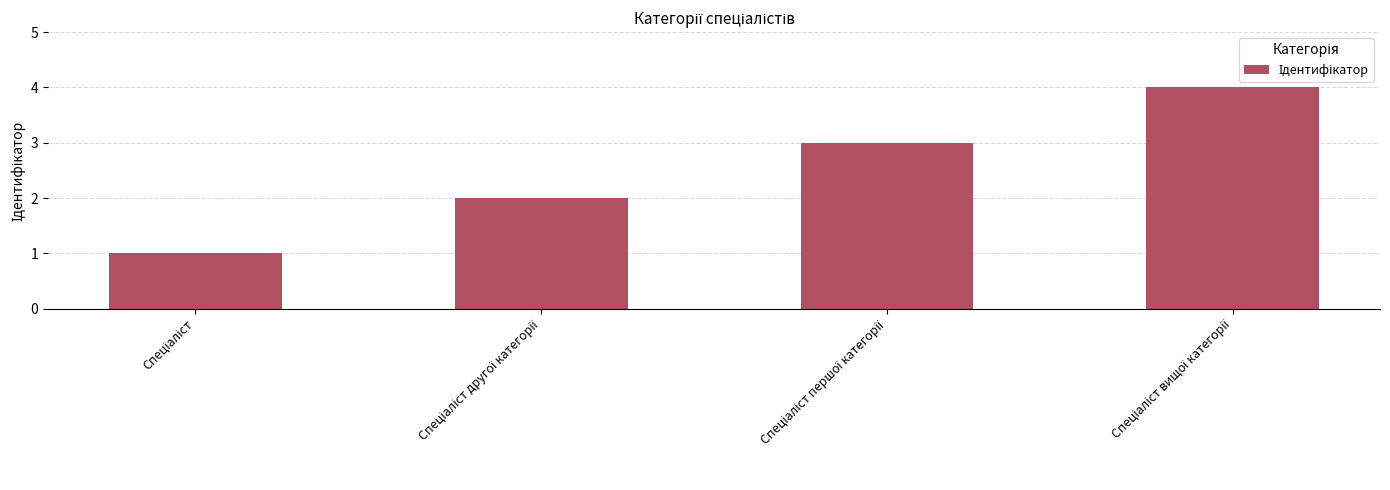

What is the maximum value shown in the chart?

4